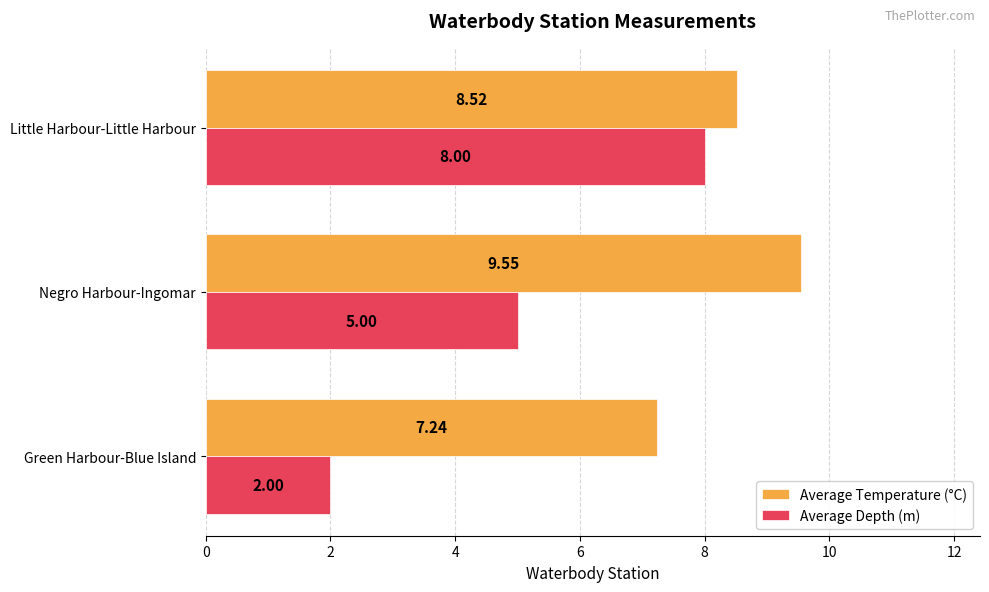

What is the average value of the Average Depth (m) series?

5.0